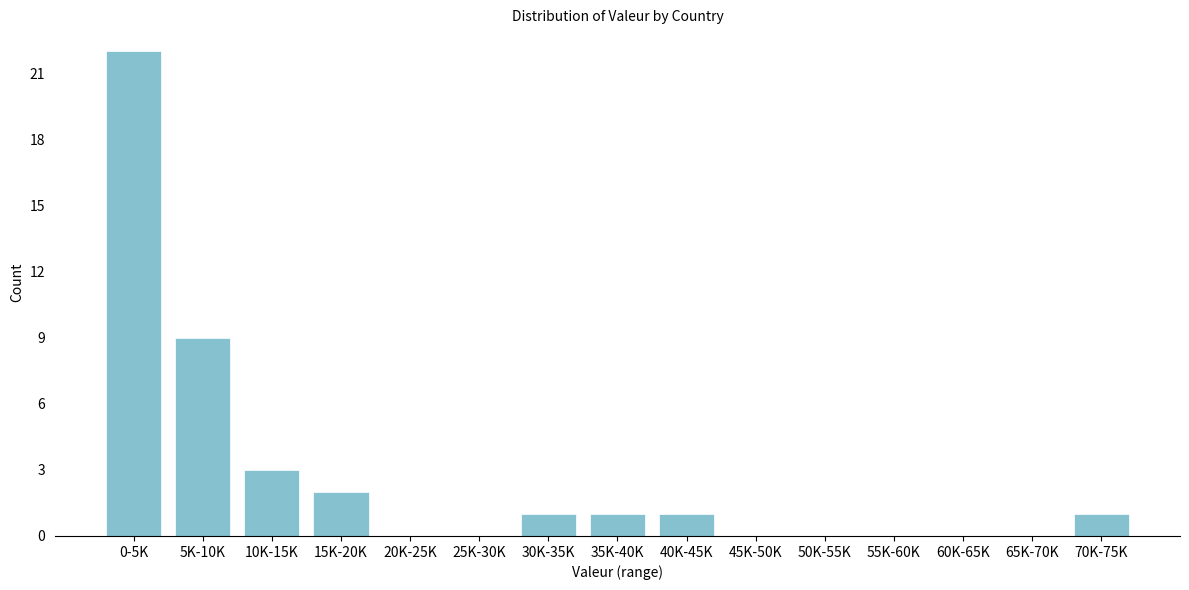

Reading right to left, what are all the values shown in this chart?

70K-75K=1	65K-70K=0	60K-65K=0	55K-60K=0	50K-55K=0	45K-50K=0	40K-45K=1	35K-40K=1	30K-35K=1	25K-30K=0	20K-25K=0	15K-20K=2	10K-15K=3	5K-10K=9	0-5K=22